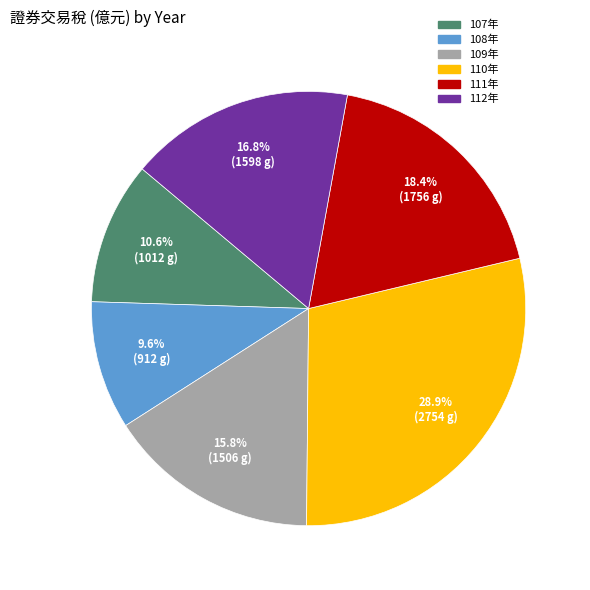

Count the number of slices in the pie.

6